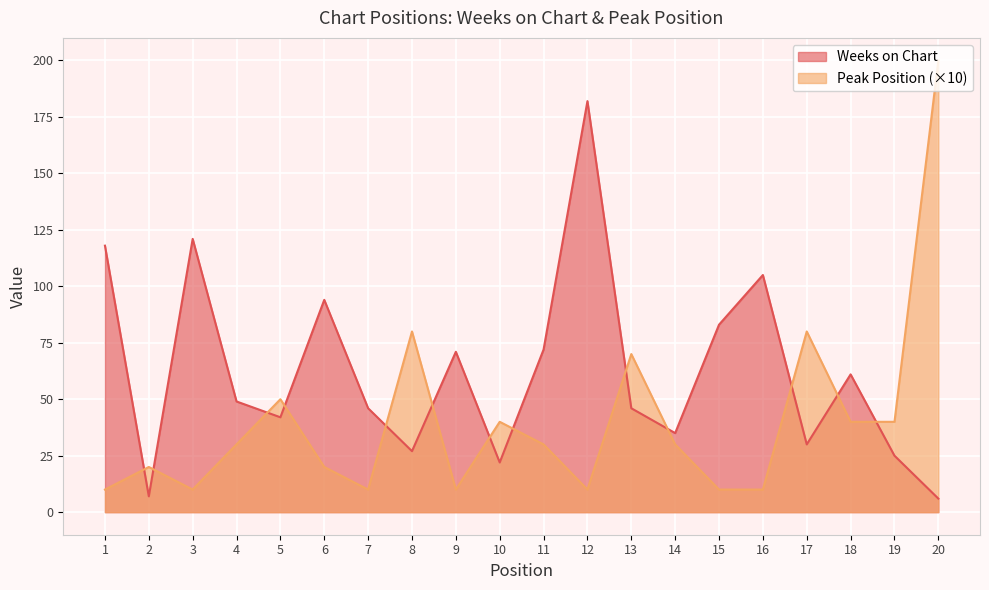

What is the smallest value displayed?

6